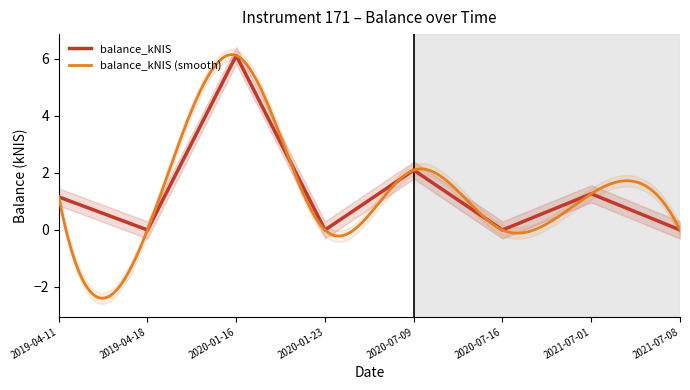

Count the number of values greater than 1.

4